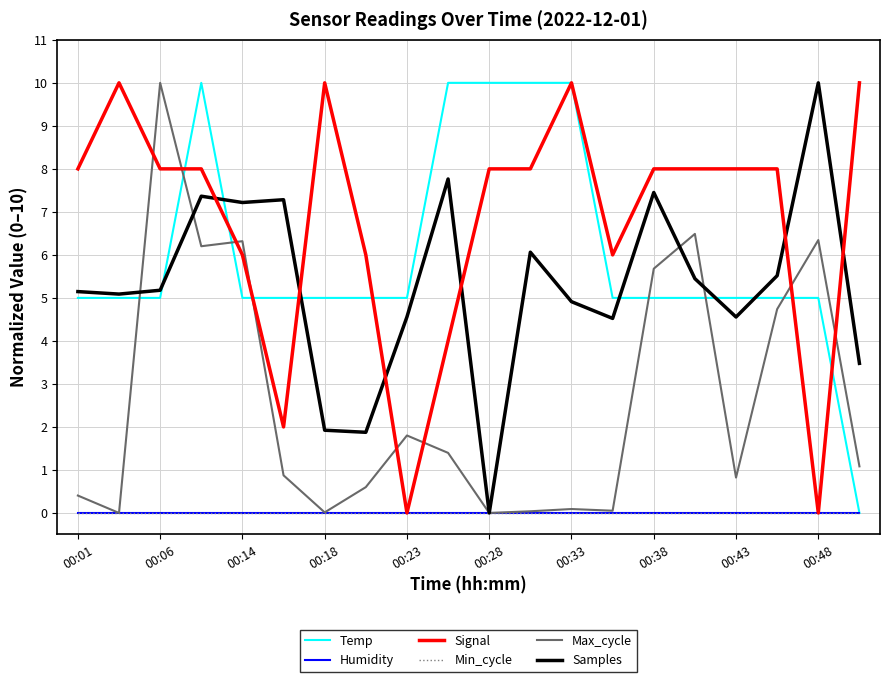

Rank the series by their maximum value, from lowest to highest.

Humidity, Min_cycle, Temp, Signal, Max_cycle, Samples